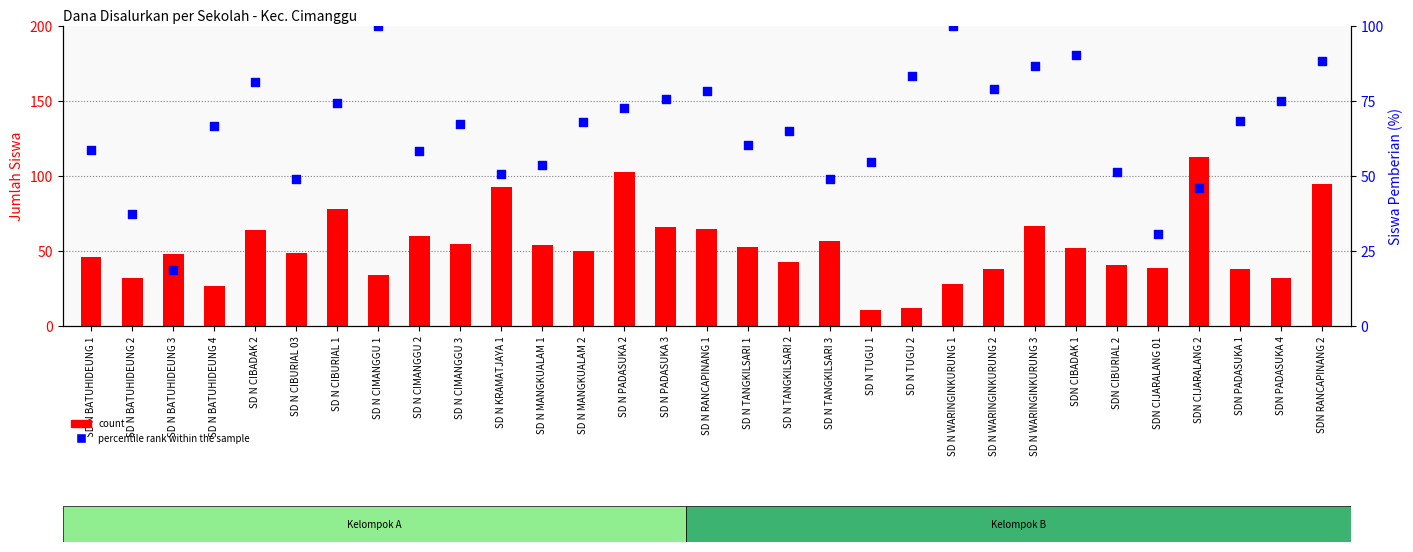

Which series has the largest total across all categories?

percentile rank within the sample